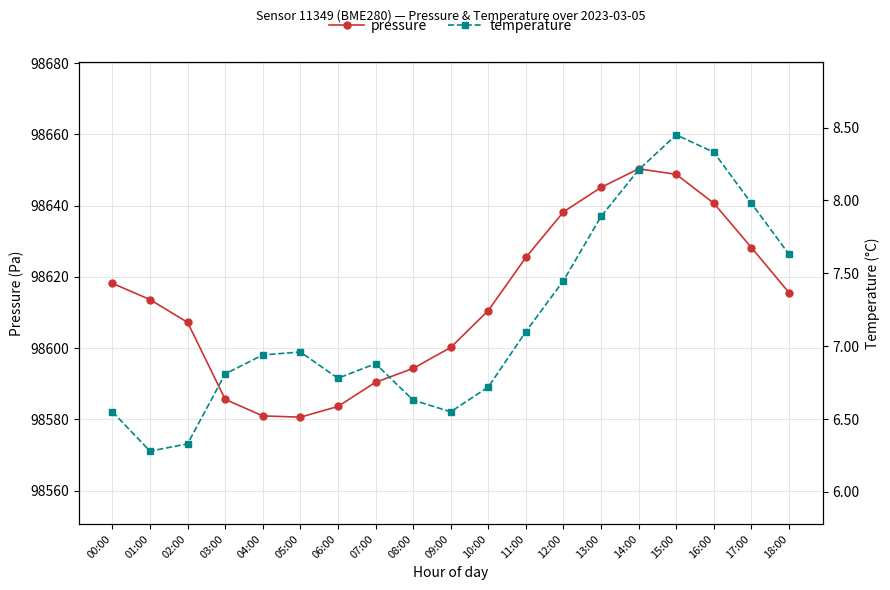

Where does the pressure series first go above 98613?

00:00